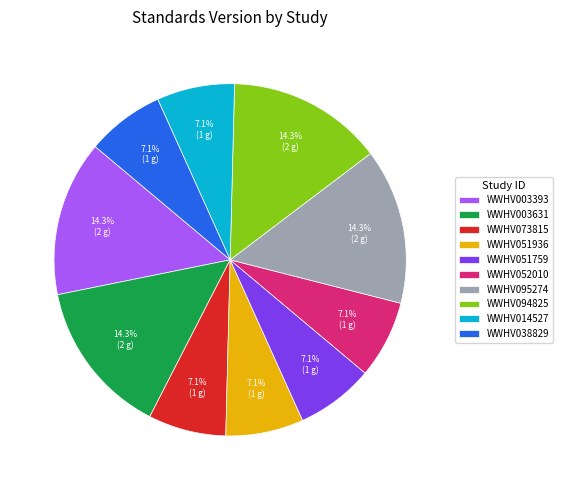

Is WWHV003631 the majority of the pie?

No